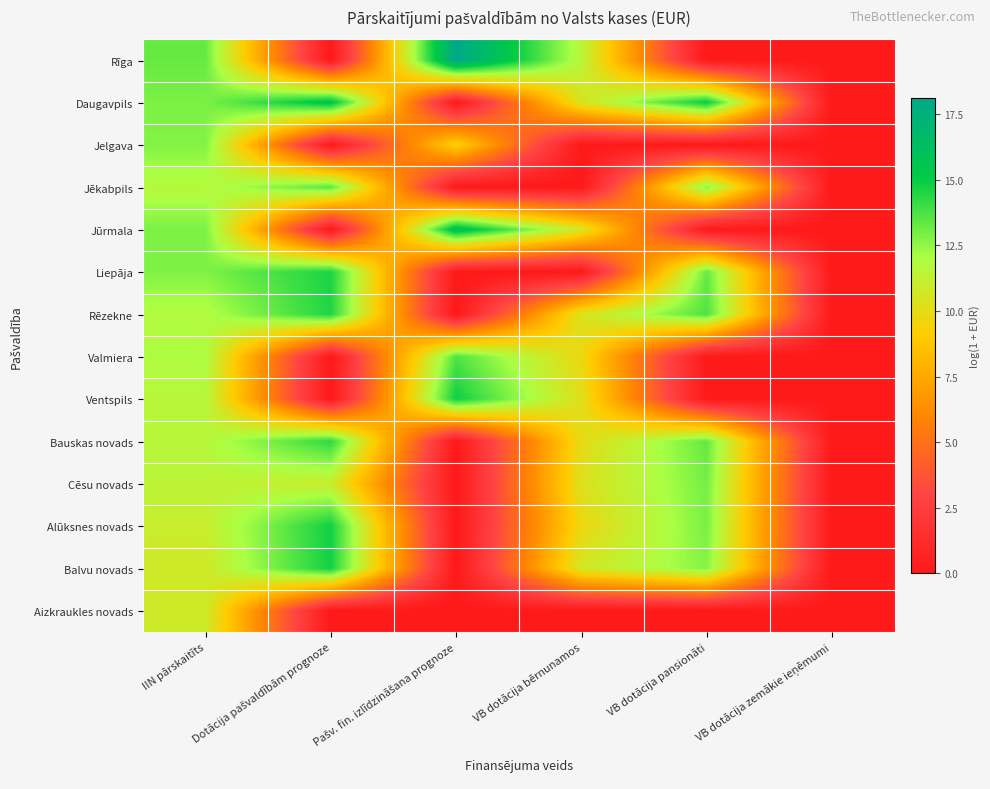

At Dotācija pašvaldībām prognoze, list the series in order from smallest to largest.

Rīga, Jelgava, Jūrmala, Valmiera, Ventspils, Aizkraukles novads, Cēsu novads, Jēkabpils, Bauskas novads, Rēzekne, Liepāja, Balvu novads, Alūksnes novads, Daugavpils